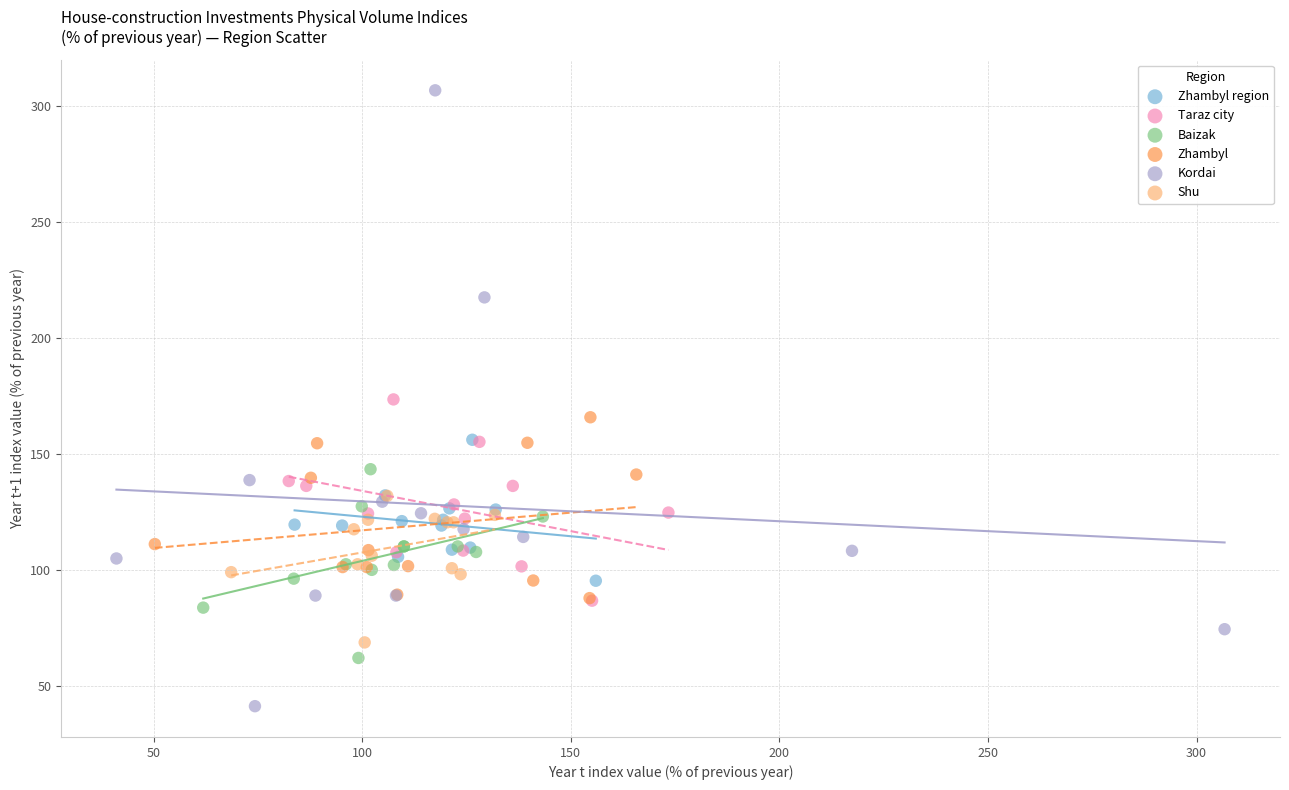

Which series contains the lowest Y value?

Kordai